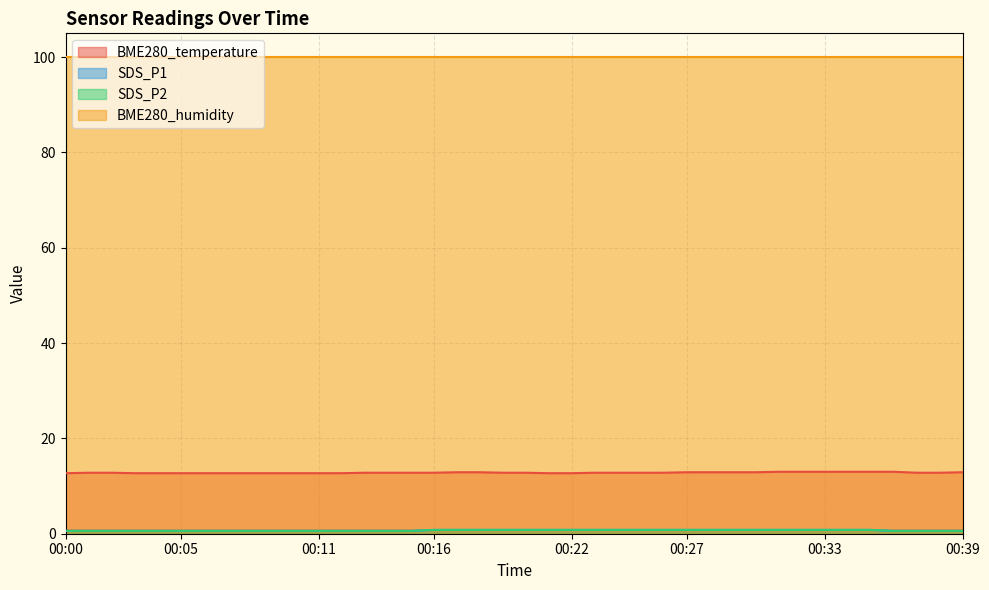

True or false: SDS_P2 and BME280_temperature cross at least once.

False